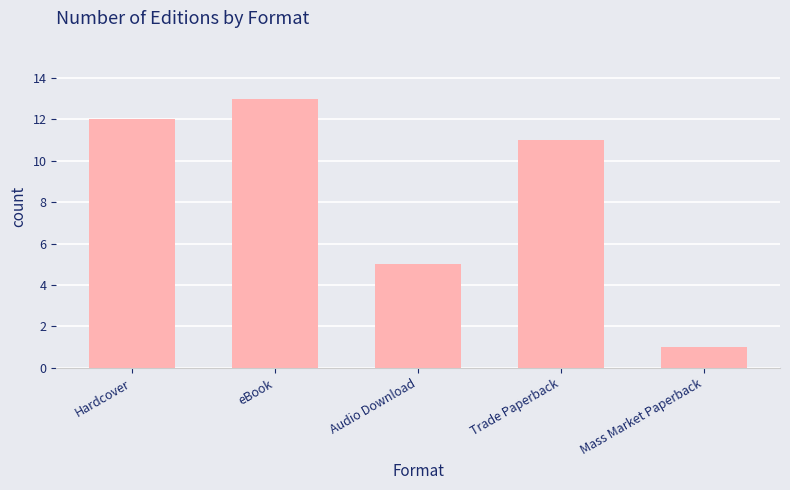

The value at Mass Market Paperback is 0. True or false?

False